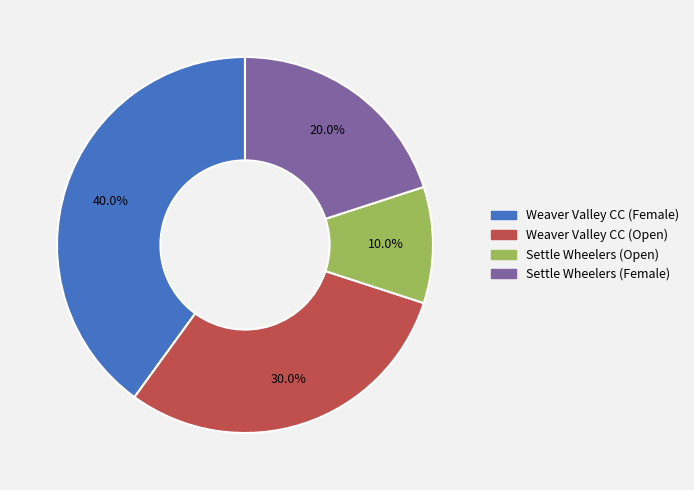

Count the number of slices in the pie.

4